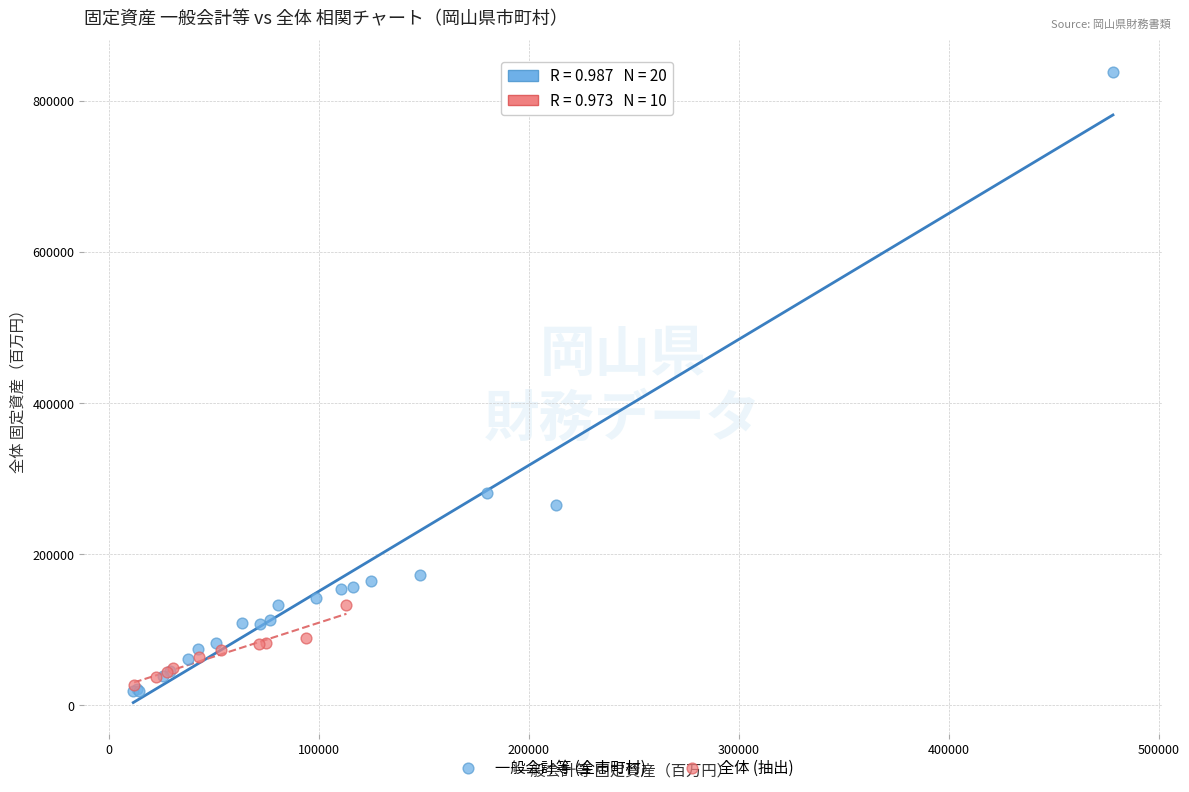

Which series reaches the maximum Y coordinate?

一般会計等 (全市町村)